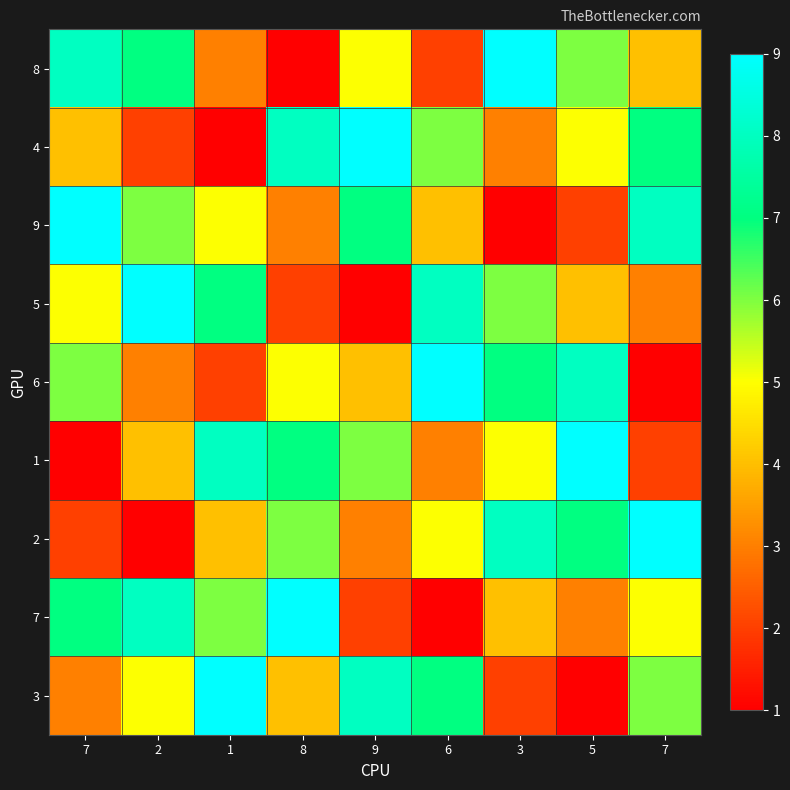

At 8, list the series in order from smallest to largest.

8, 5, 9, 3, 6, 2, 1, 4, 7